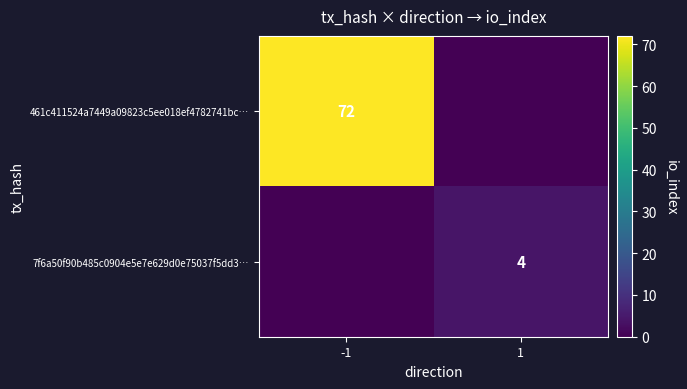

Is it true that 7f6a50f90b485c0904e5e7e629d0e75037f5dd3… equals 1 at 1?

False